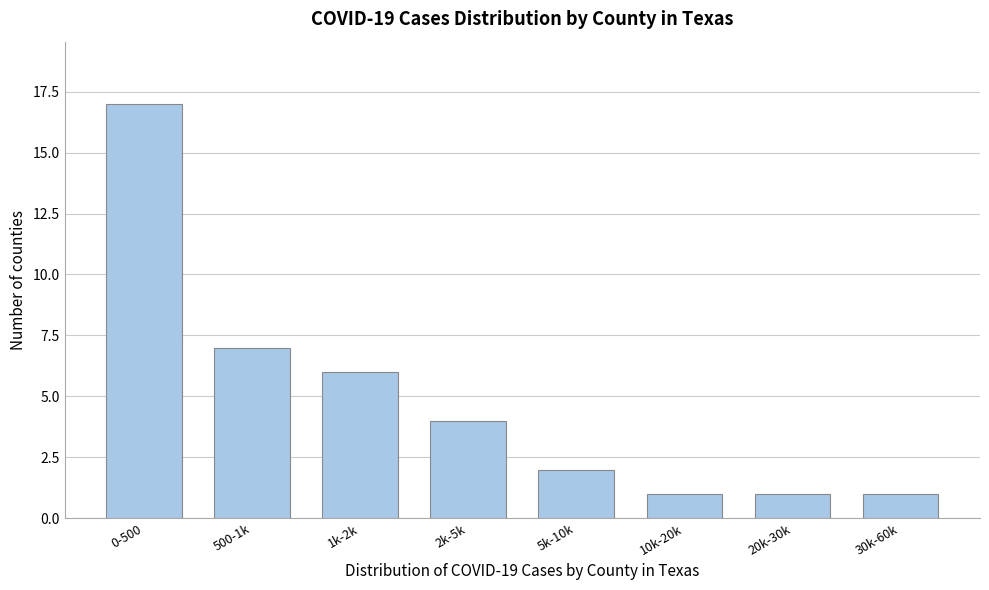

Reading left to right, what are all the values shown in this chart?

0-500=17	500-1k=7	1k-2k=6	2k-5k=4	5k-10k=2	10k-20k=1	20k-30k=1	30k-60k=1